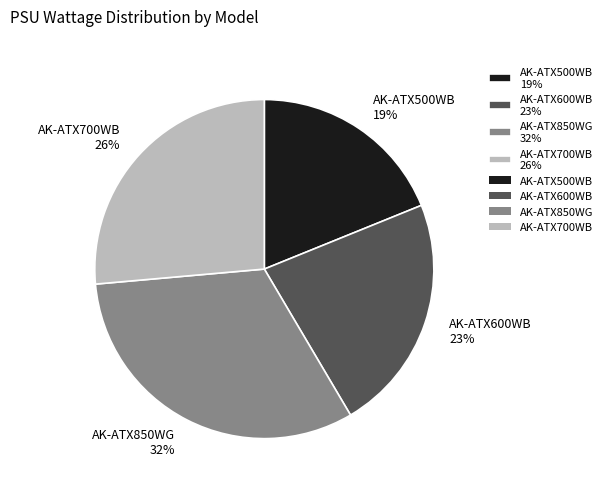

How many segments does this pie chart have?

4